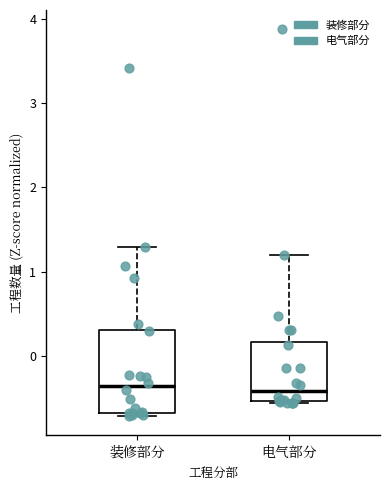

Which box is the tallest, from its lower edge to its upper edge?

装修部分